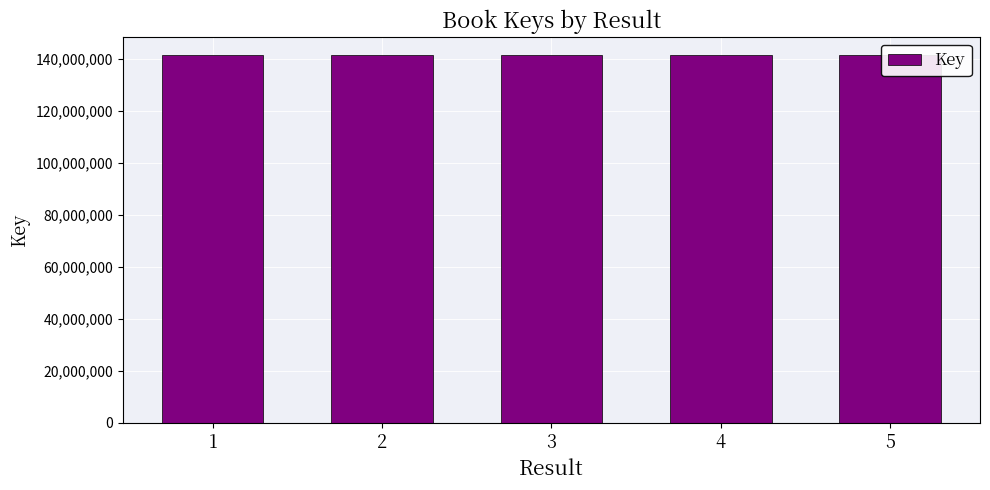

Count the number of data series in this chart.

1